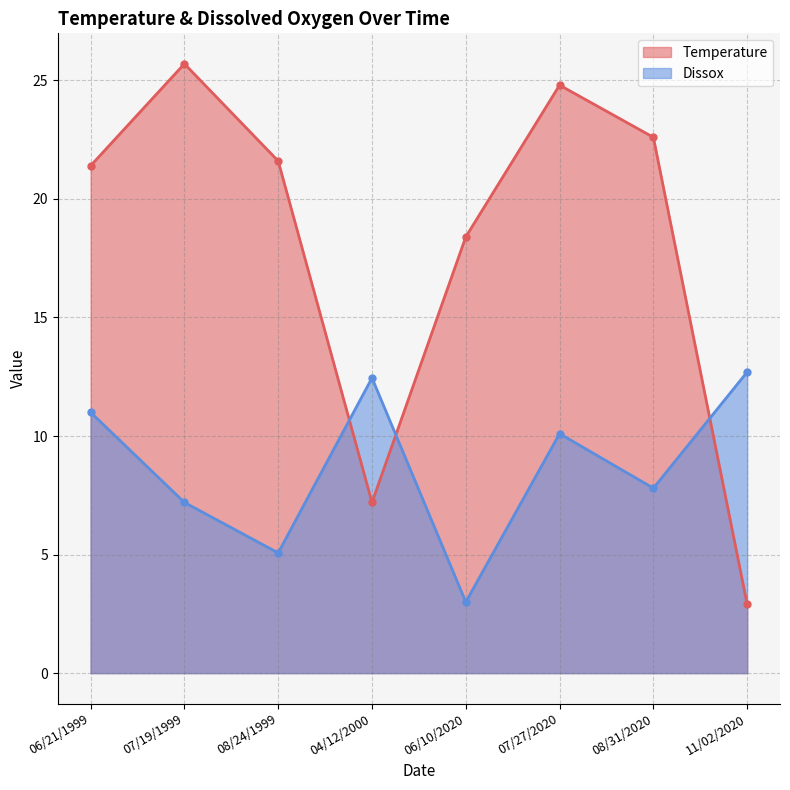

At which category is the sum across all series the highest?

07/27/2020